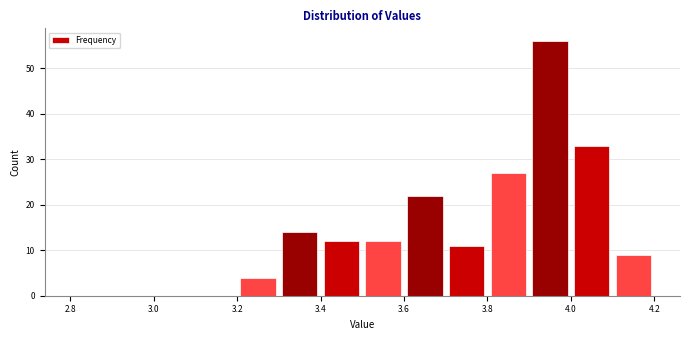

How tall is the bar that spans 3.2 to 3.3 on the x-axis? The values are not printed on the chart, so give them approximately, as read against the axis.

4